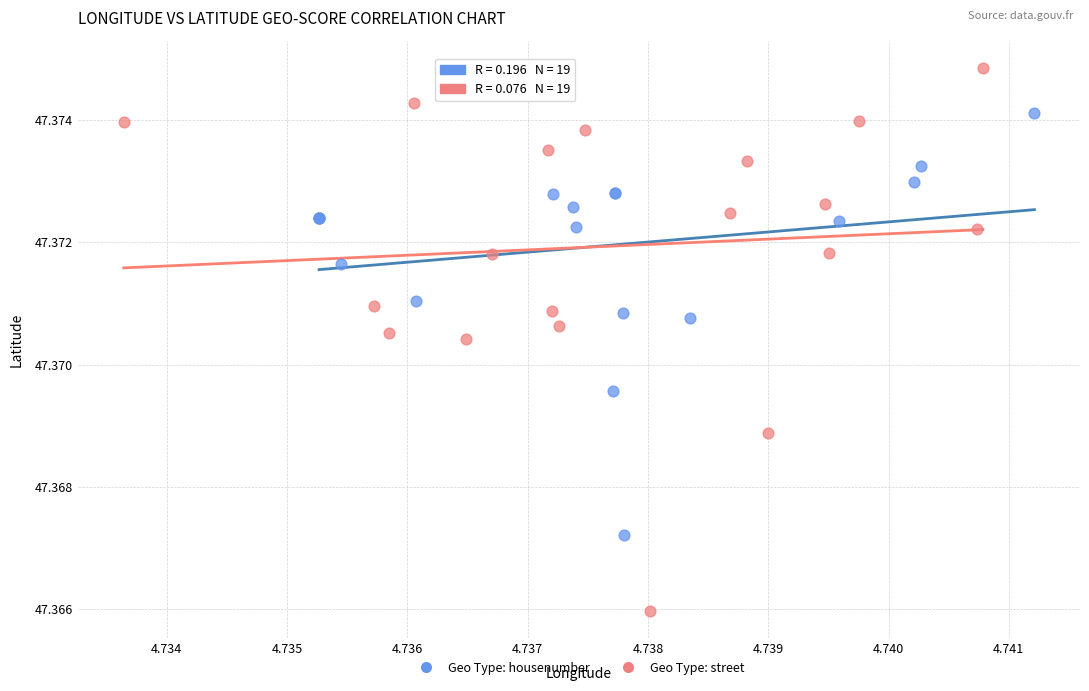

Which series reaches the maximum Y coordinate?

Geo Type: street